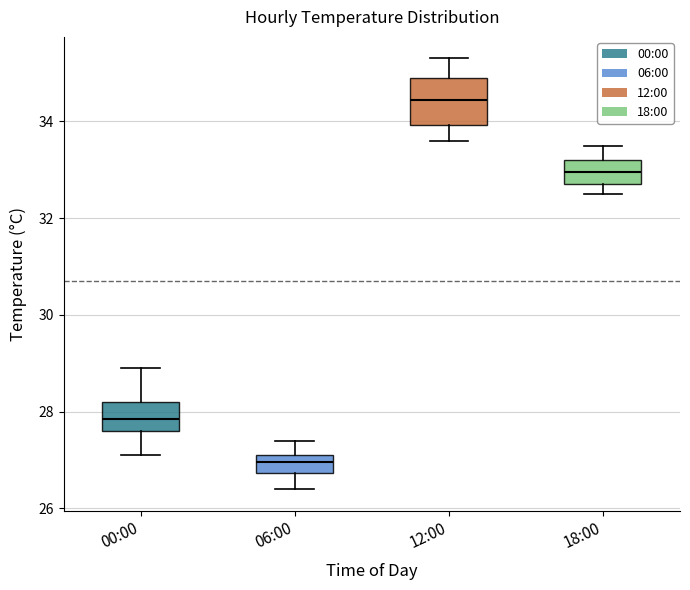

Which box is the tallest, from its lower edge to its upper edge?

12:00